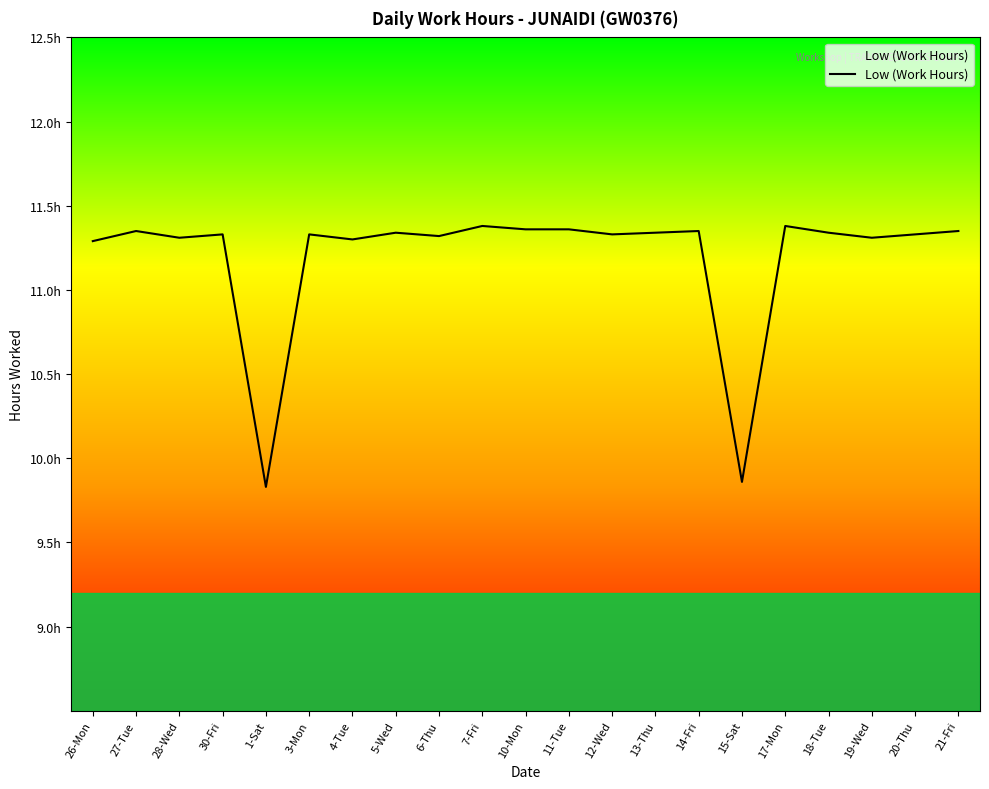

Is this an area chart (filled region under the line)?

Yes